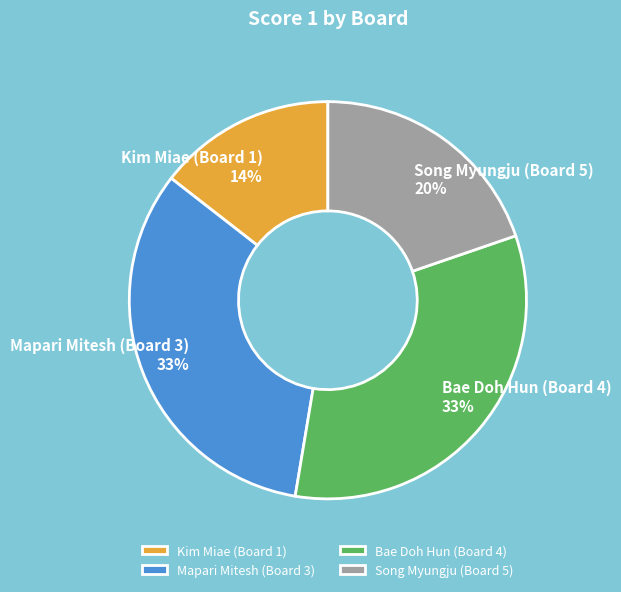

What is the smallest slice in the pie chart?

Kim Miae (Board 1)